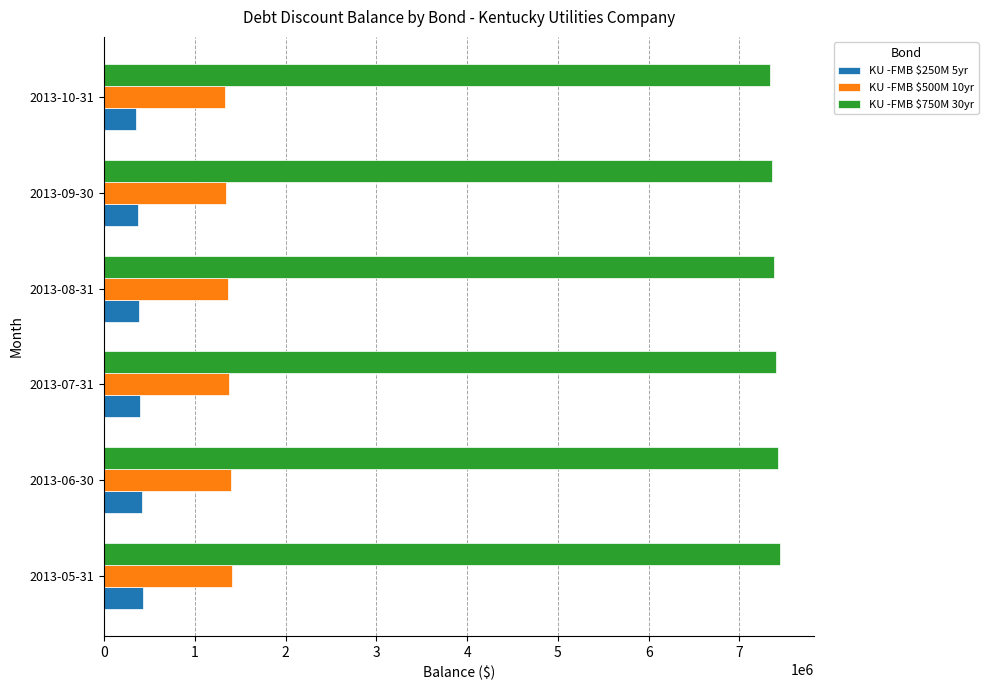

What is the difference between the maximum and minimum values in the KU -FMB $750M 30yr series?

113020.8